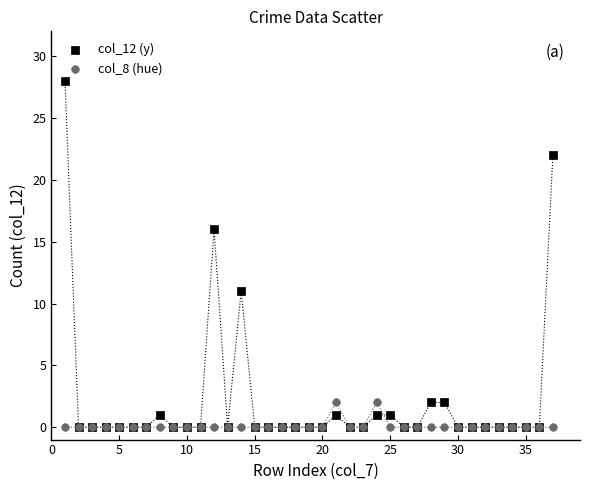

Which series reaches the maximum Y coordinate?

col_12 (y)